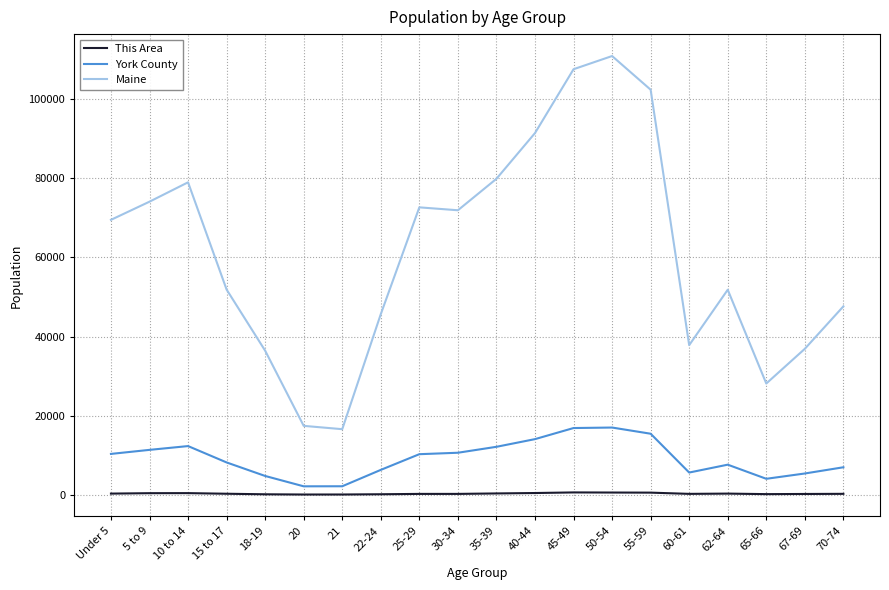

What is the highest value of the Maine series?

110956